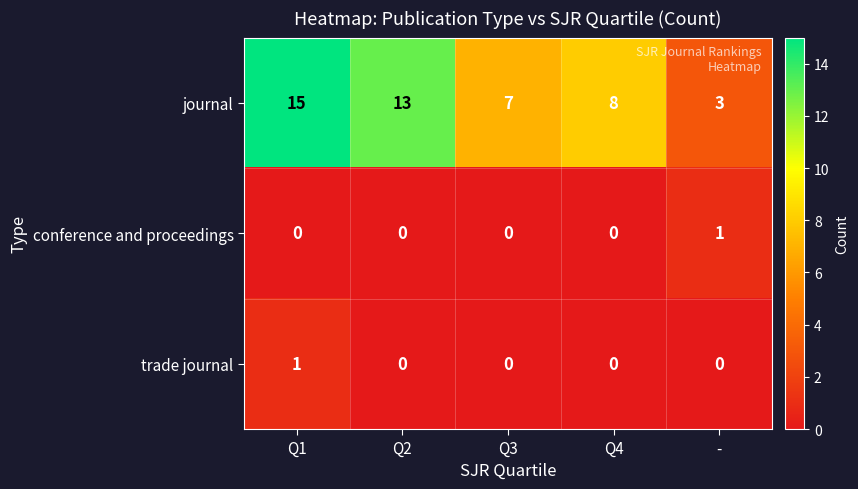

How many categories are shown in the chart?

5